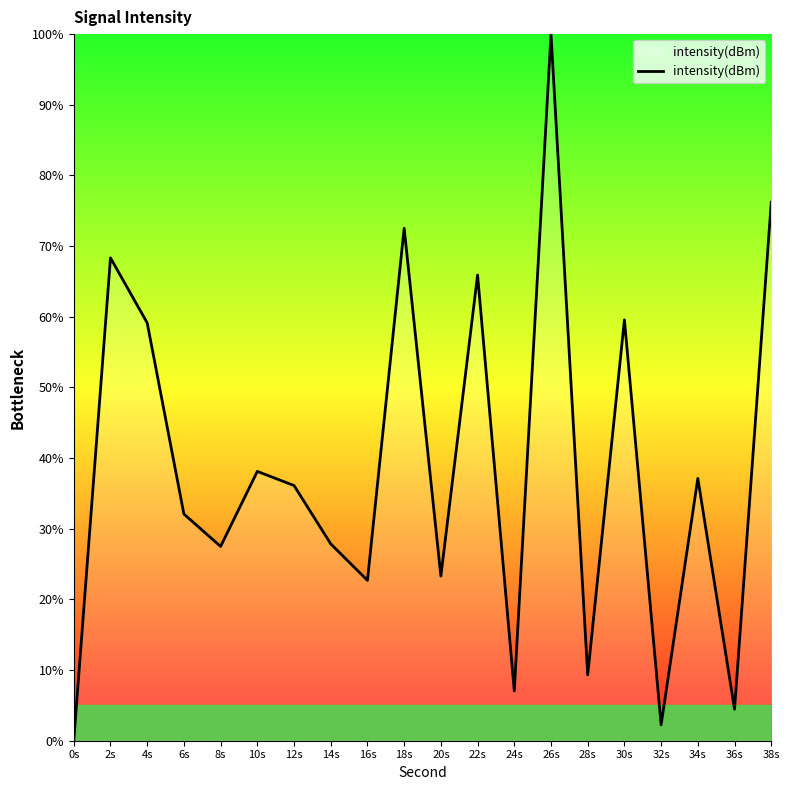

True or false: the data shows 72.5 at 18s.

True